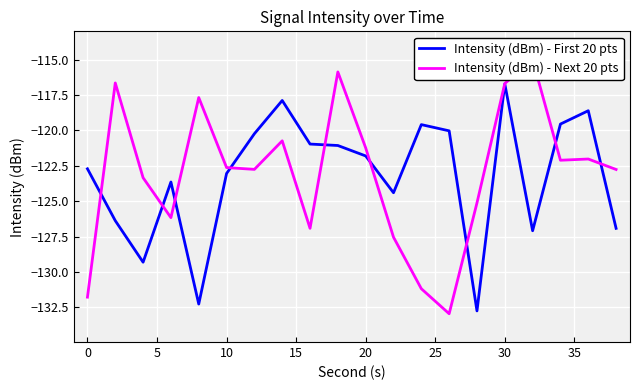

What is the highest value of the Intensity (dBm) - First 20 pts series?

-116.7